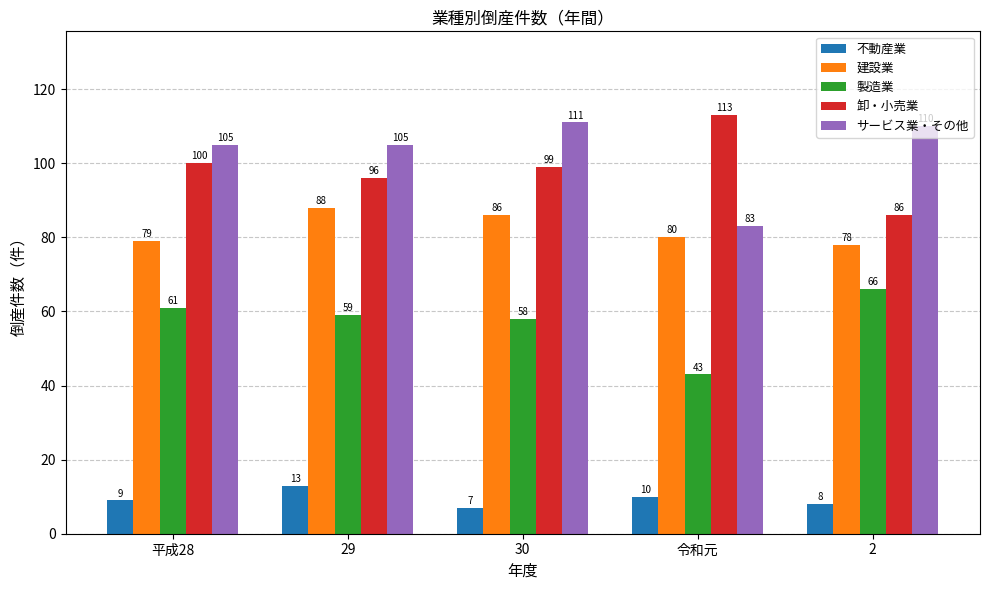

Reading left to right, what are all the values shown in this chart?

不動産業: 9	13	7	10	8
建設業: 79	88	86	80	78
製造業: 61	59	58	43	66
卸・小売業: 100	96	99	113	86
サービス業・その他: 105	105	111	83	110